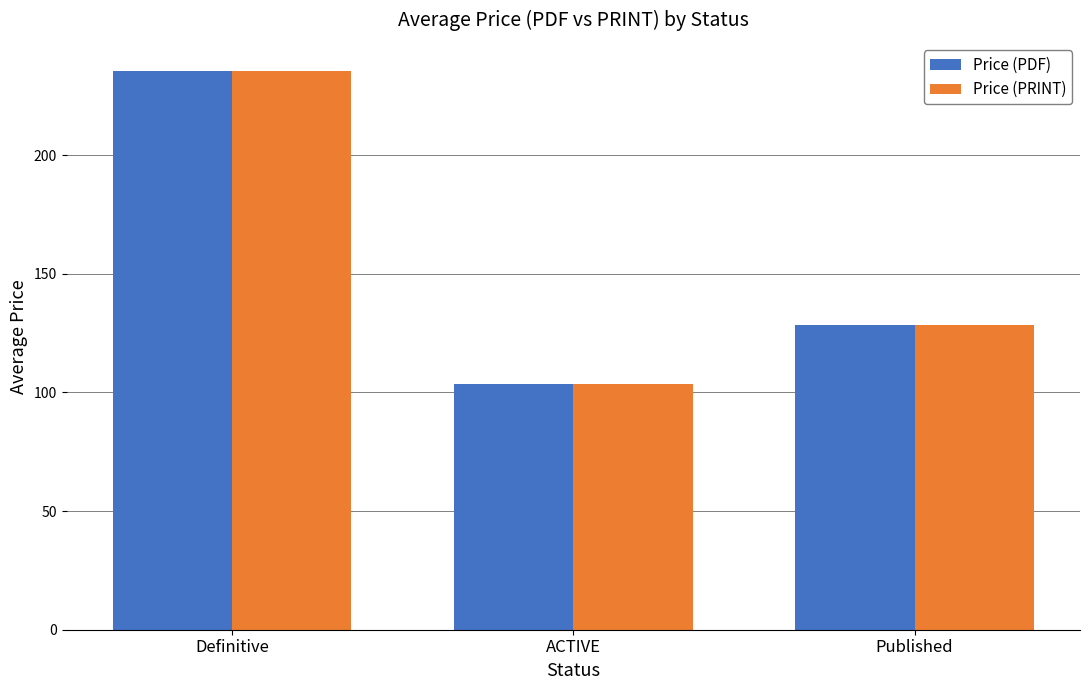

Rank the categories by Price (PRINT) value from highest to lowest.

Definitive, Published, ACTIVE